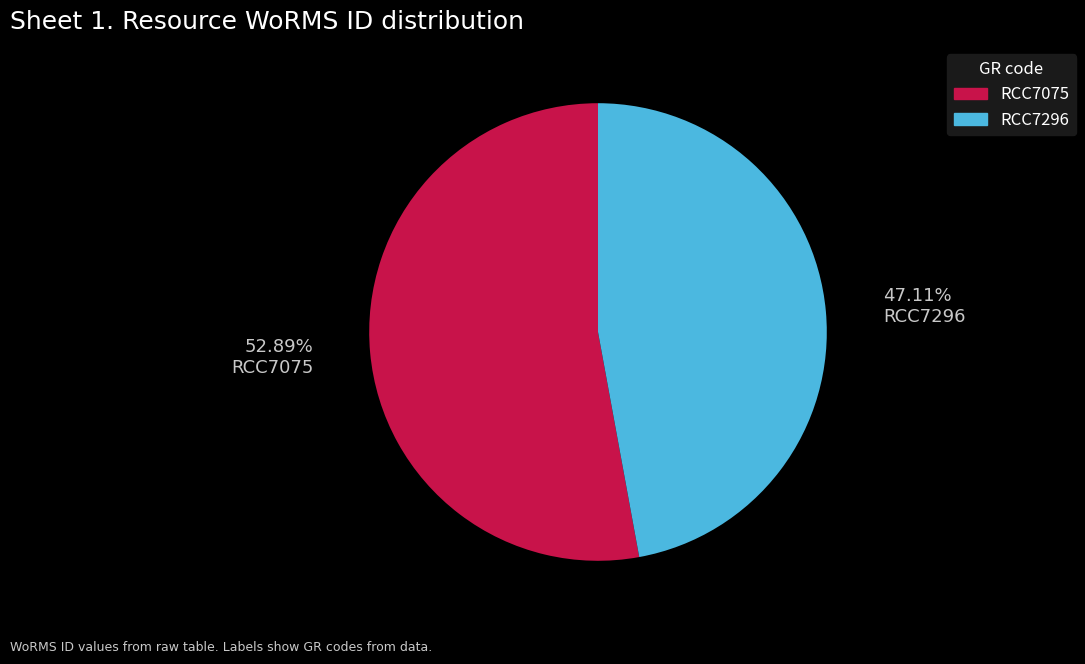

What percentage is the RCC7075 slice, to the nearest percent?

53%